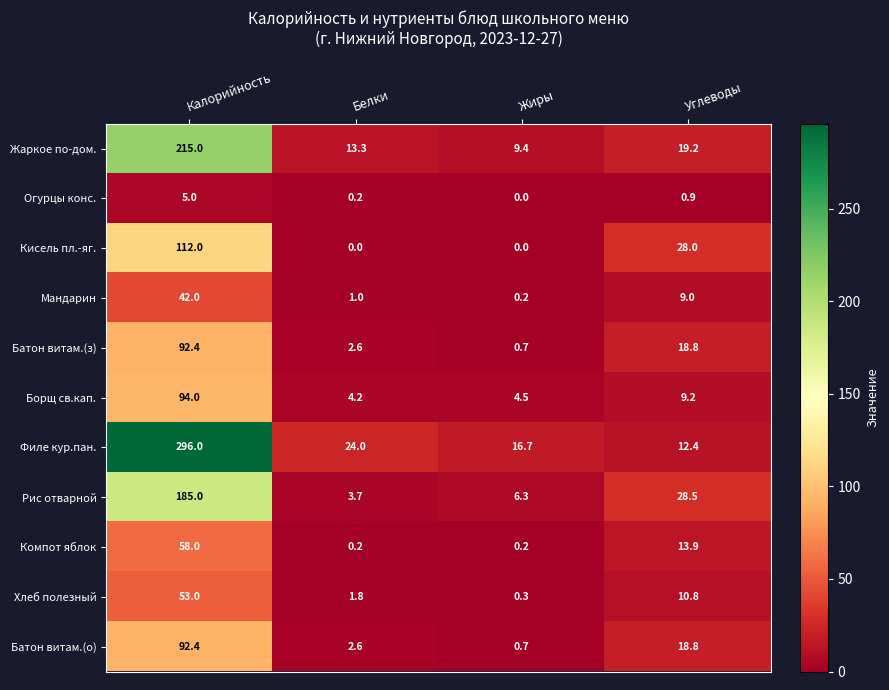

At which category is the sum across all series the highest?

Калорийность